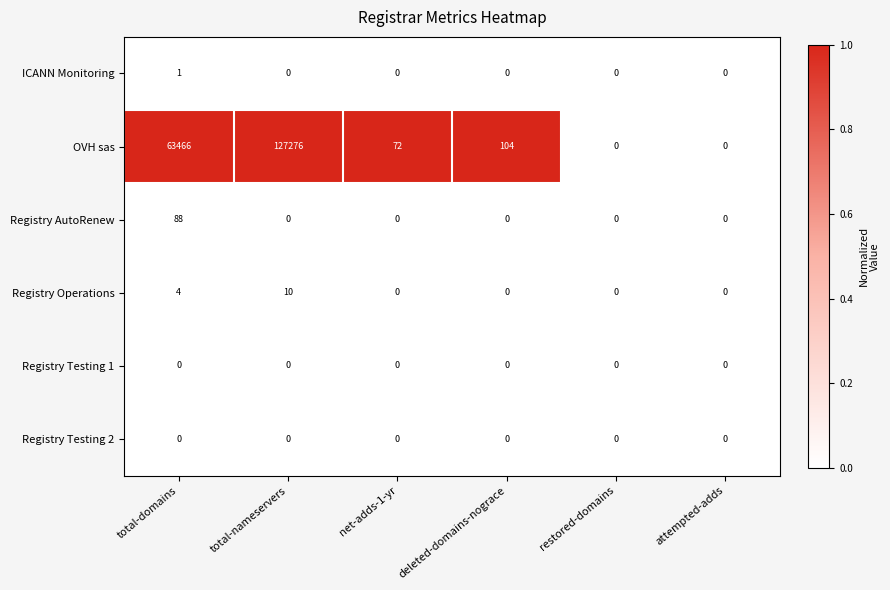

Where is OVH sas nearest to the value 63638?

total-domains